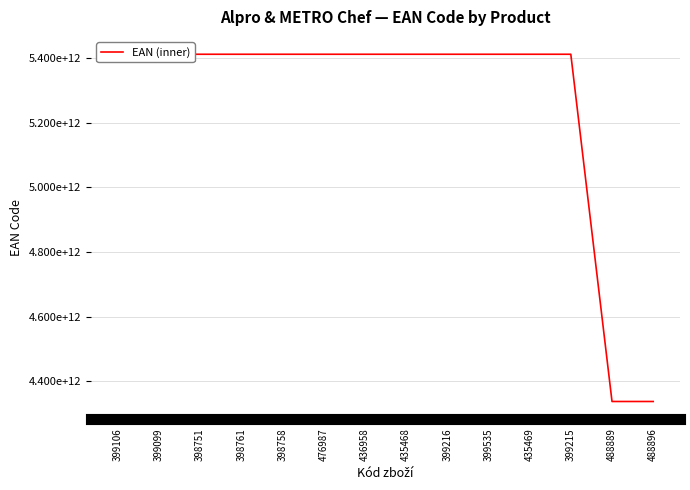

At which category does the chart reach its minimum across all series?

488896